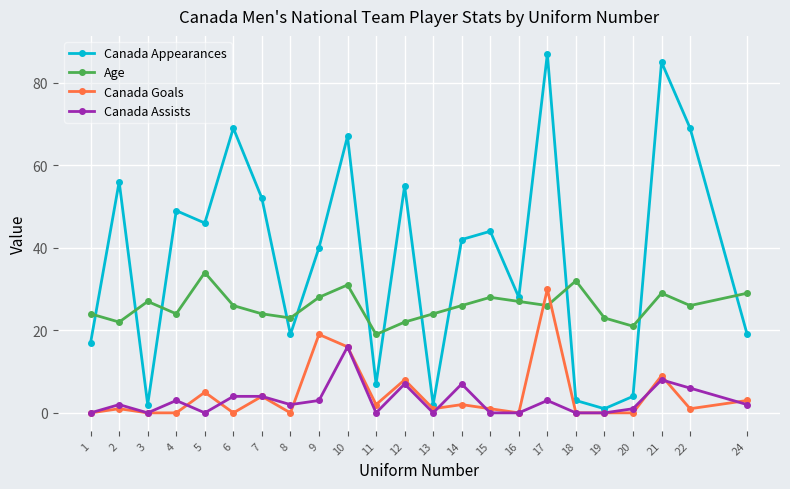

The value of Age at 11 is 25. True or false?

False